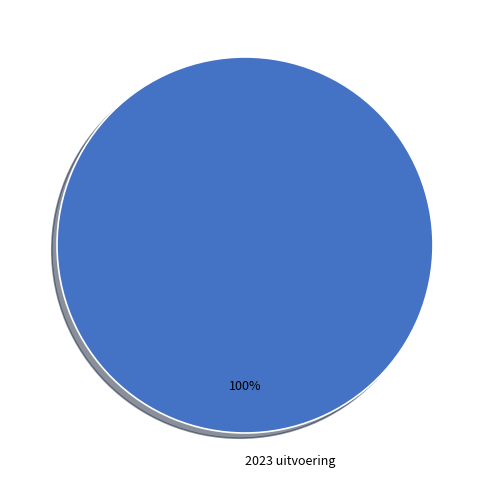

Is it true that 2023 uitvoering is 100% of the pie?

True